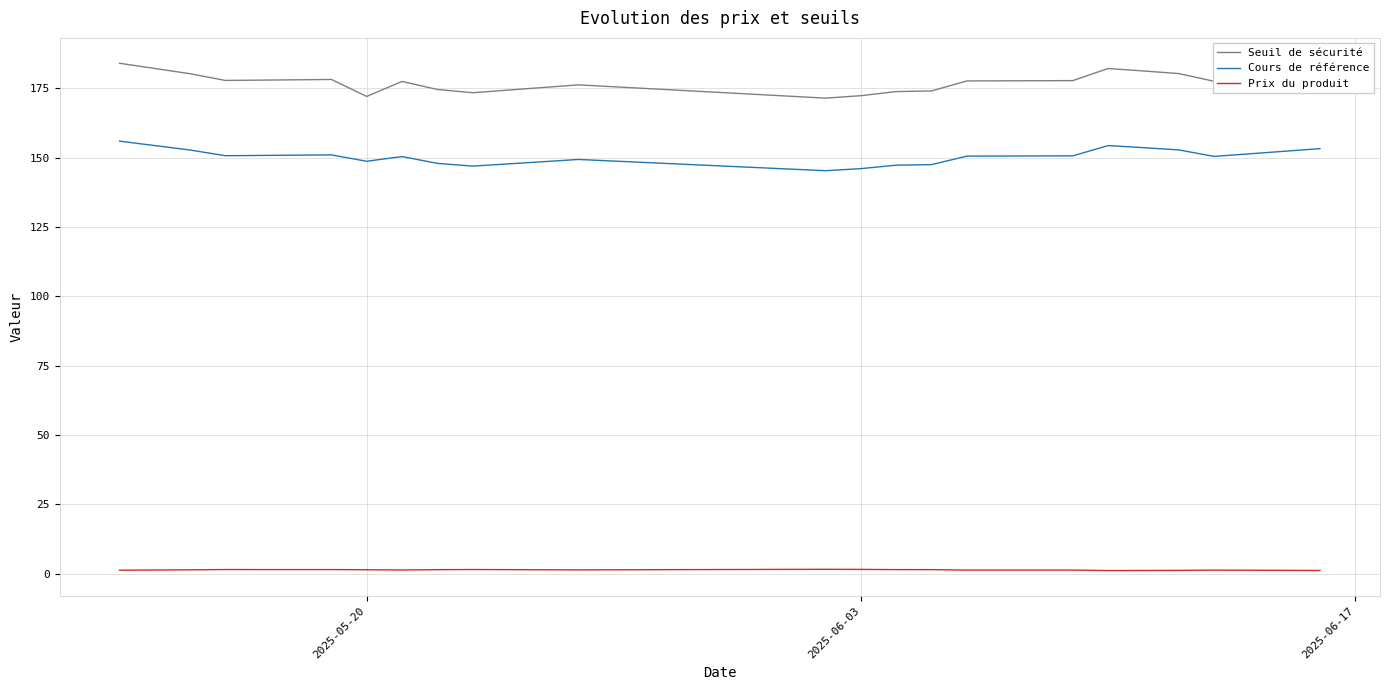

True or false: Seuil de sécurité and Prix du produit cross at least once.

False